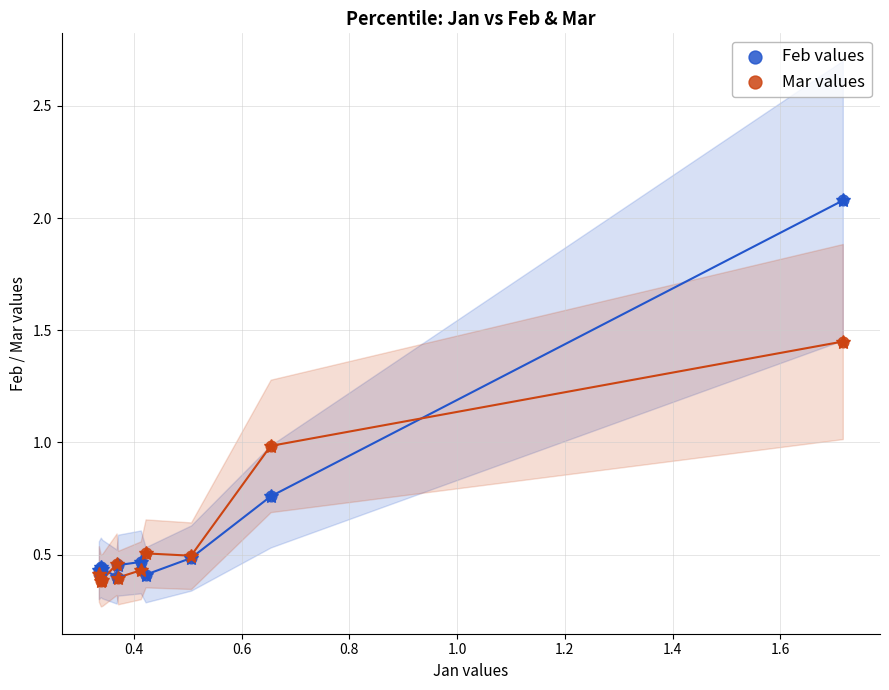

What are all the series names shown in the legend?

Feb values, Mar values